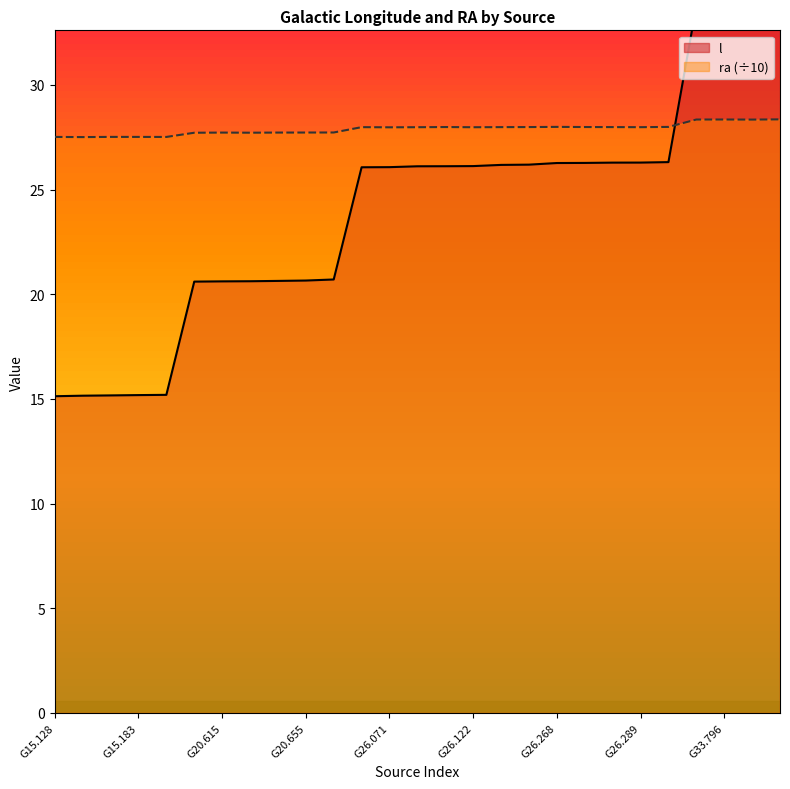

What position from the left is G20.621?

8